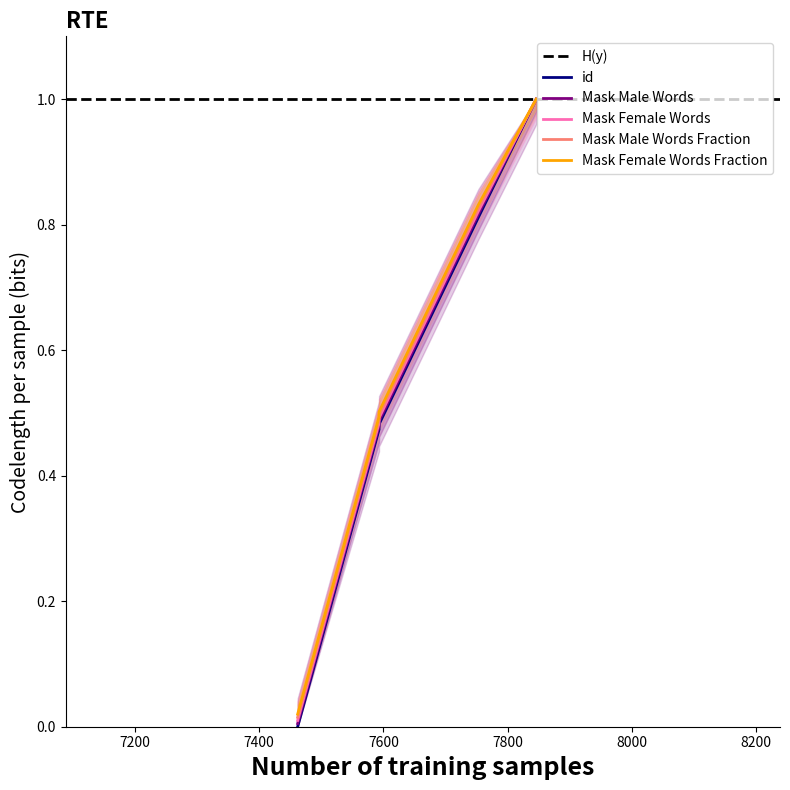

Count the values in the range 0 to 1.

10